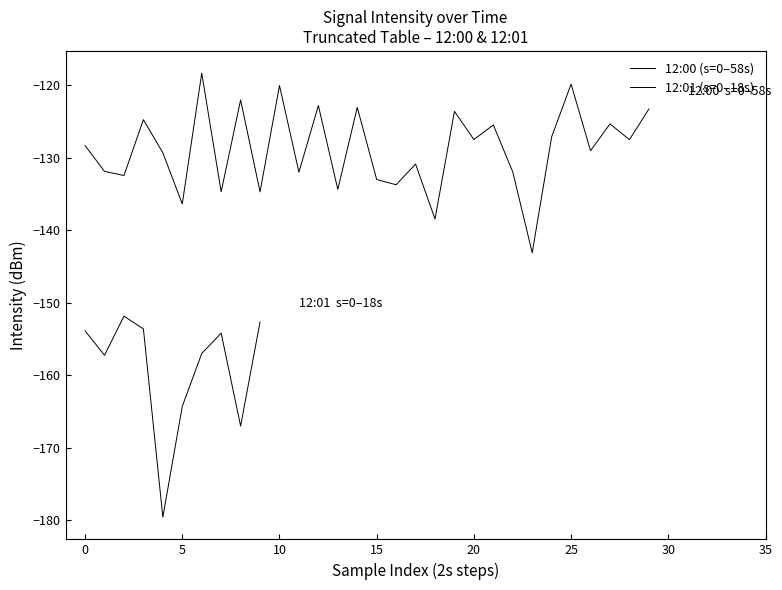

What is the greatest value displayed?

-118.3